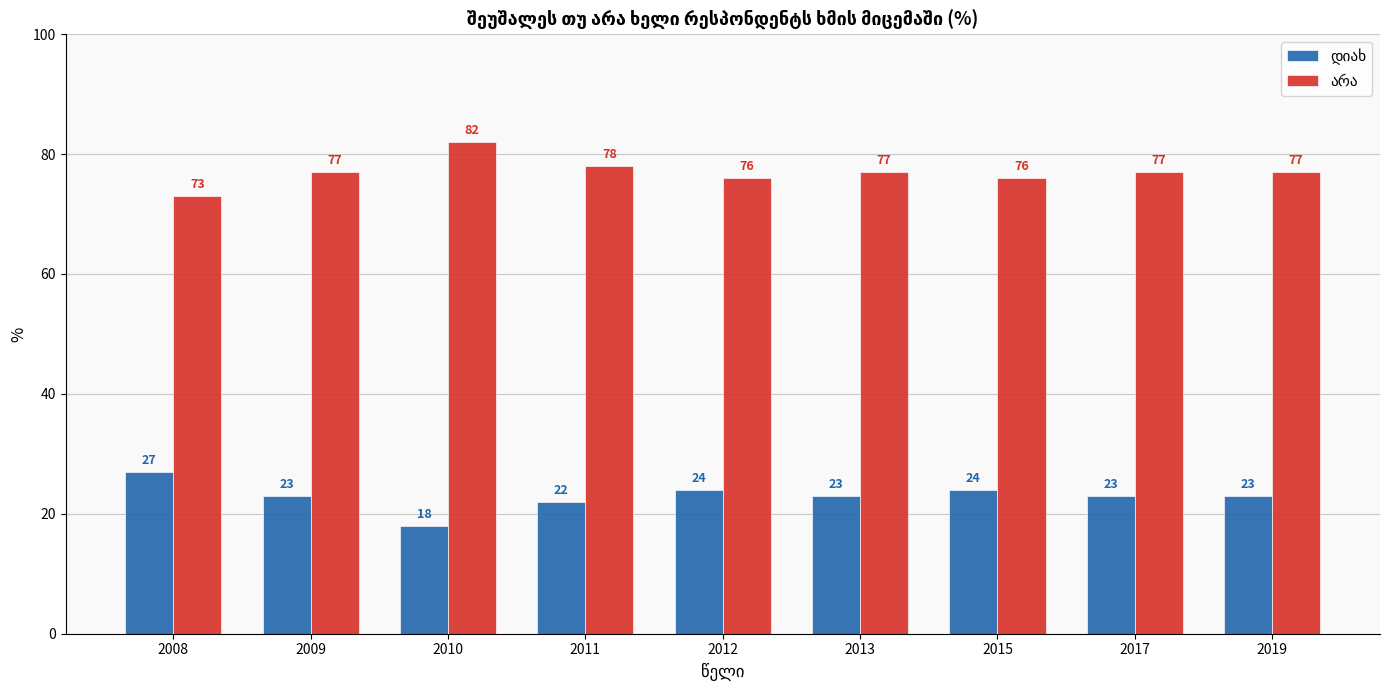

Which category has the highest value across all series?

2010